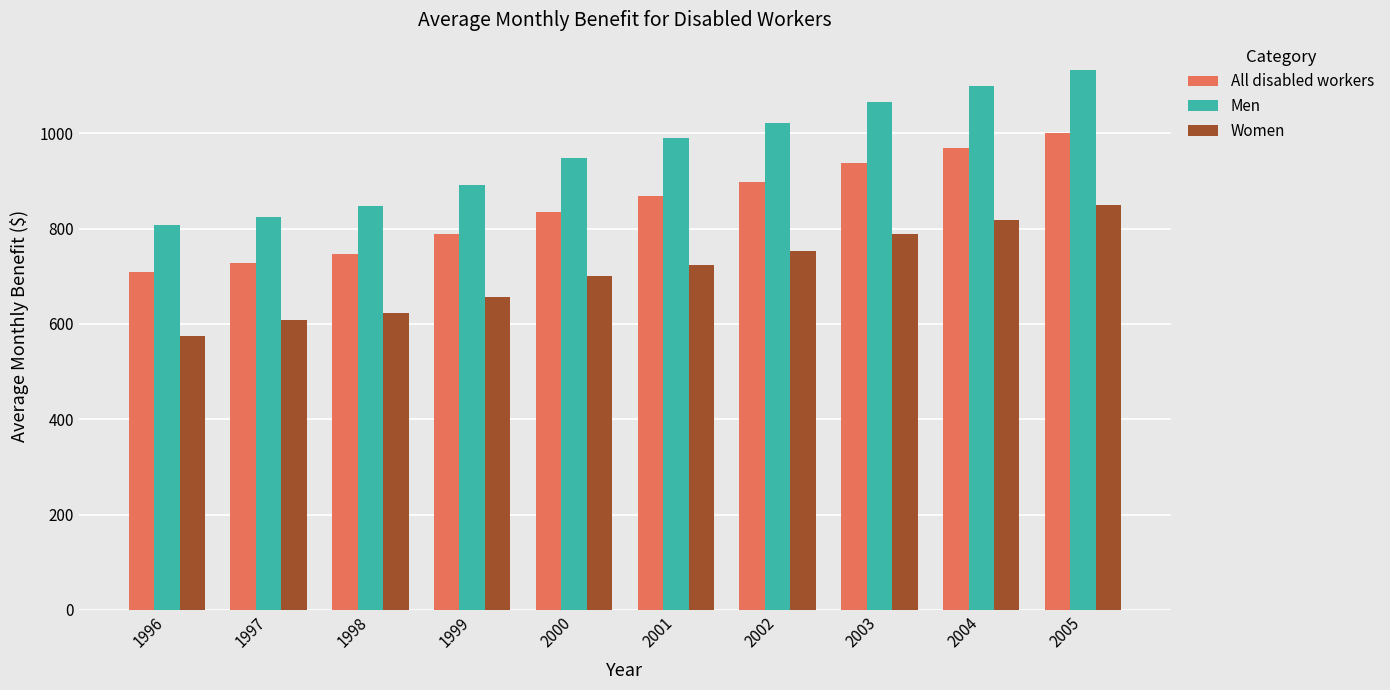

Rank the series by their maximum value, from highest to lowest.

Men, All disabled workers, Women